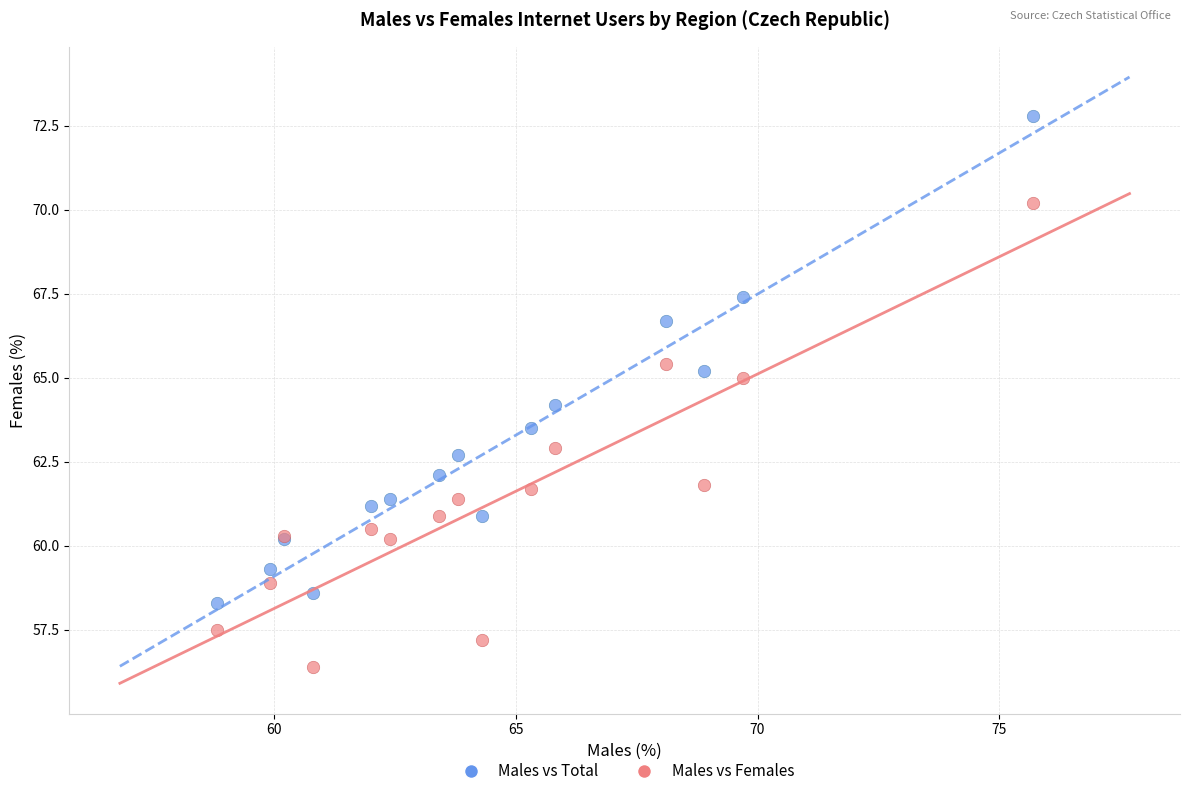

Which series contains the lowest Y value?

Males vs Females